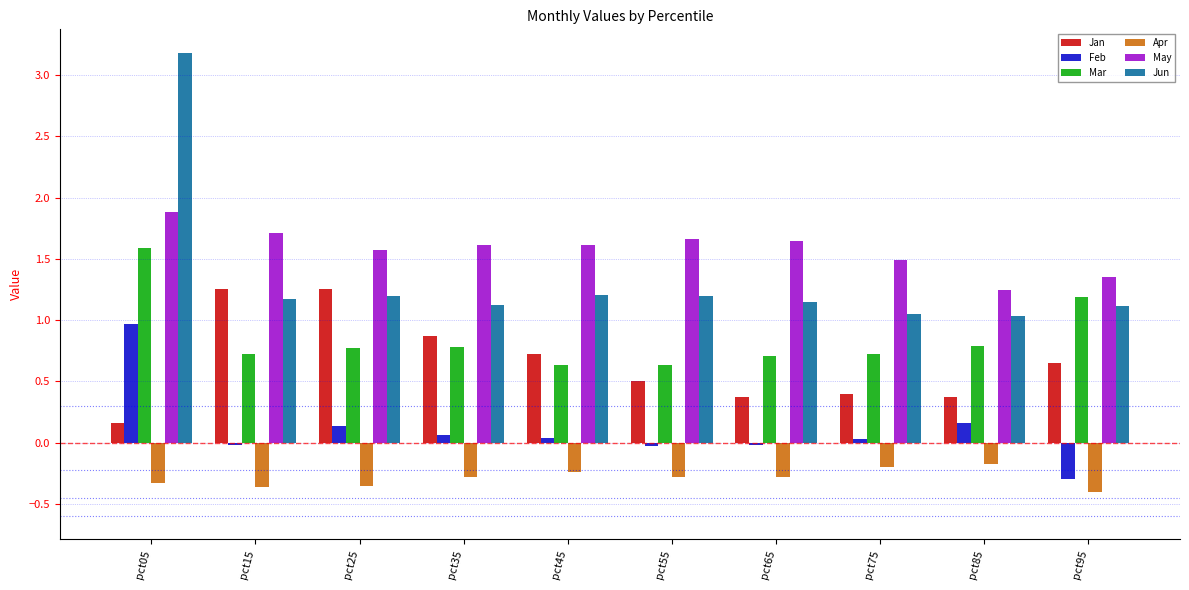

Which series changed the most between pct65 and pct95?

Mar